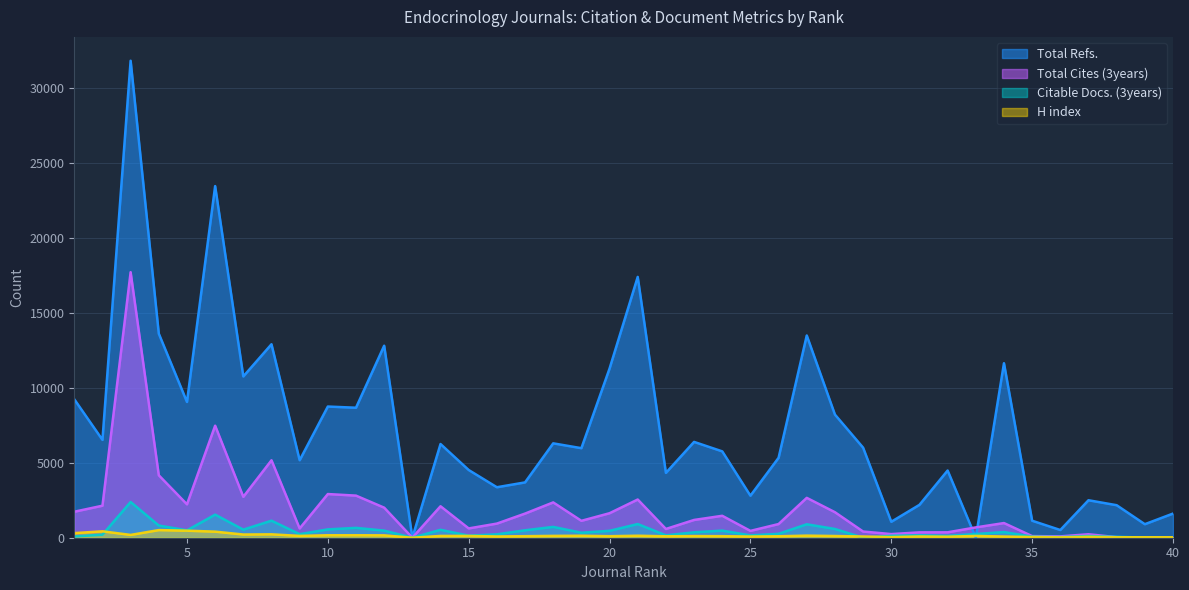

After their last crossing, which series has the higher values: Total Cites (3years) or H index?

H index